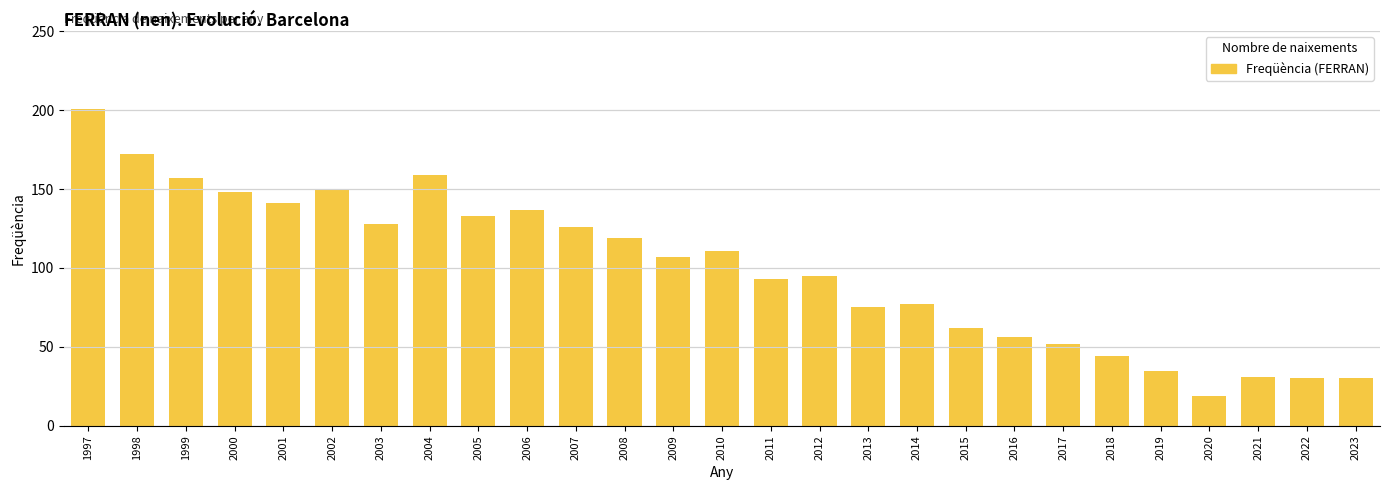

What is the value of the 2nd bar from the left?

172